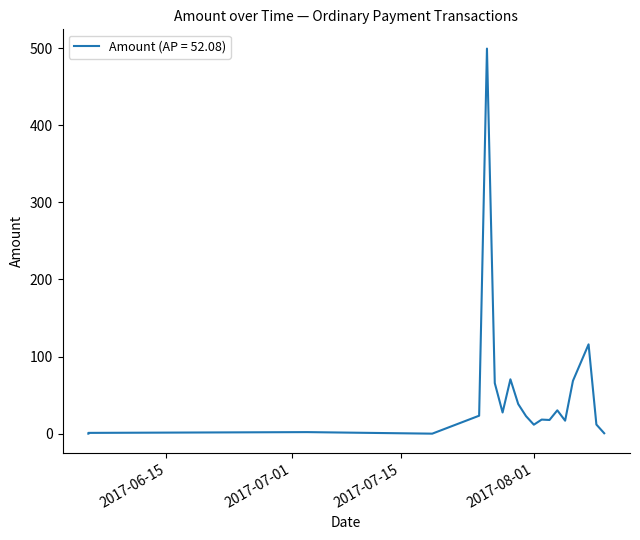

How many data points does each series have?

20